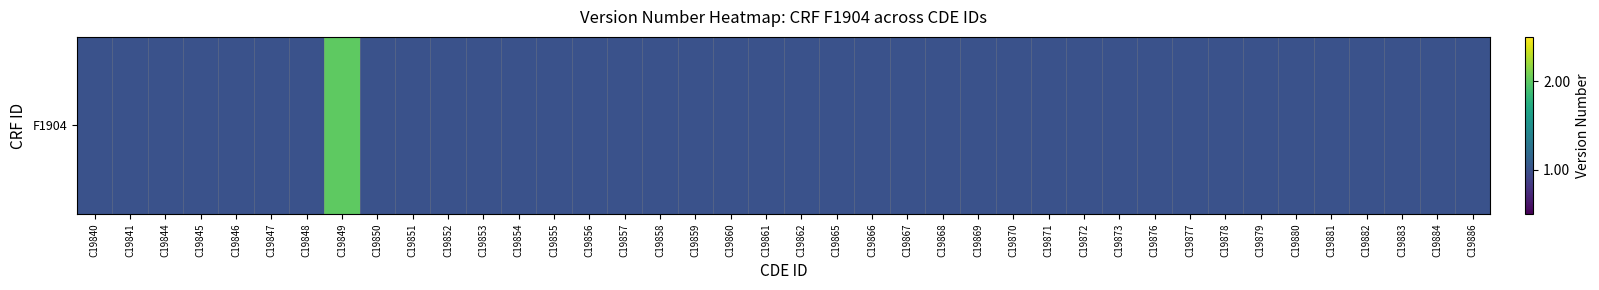

Is it true that the value at C19859 is 1?

True